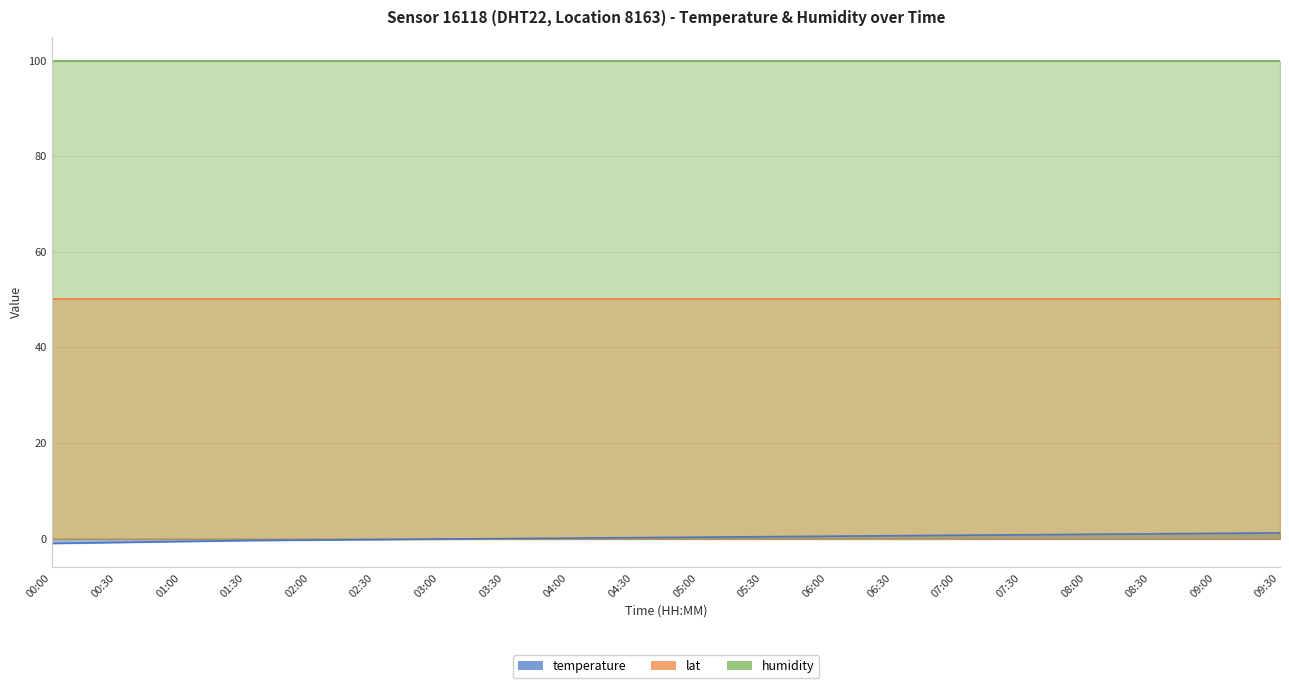

What is the value of the humidity point at the 1st from the left?

99.9